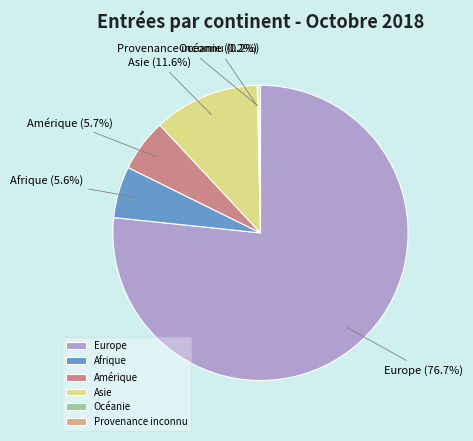

True or false: Europe accounts for 89% of the total.

False